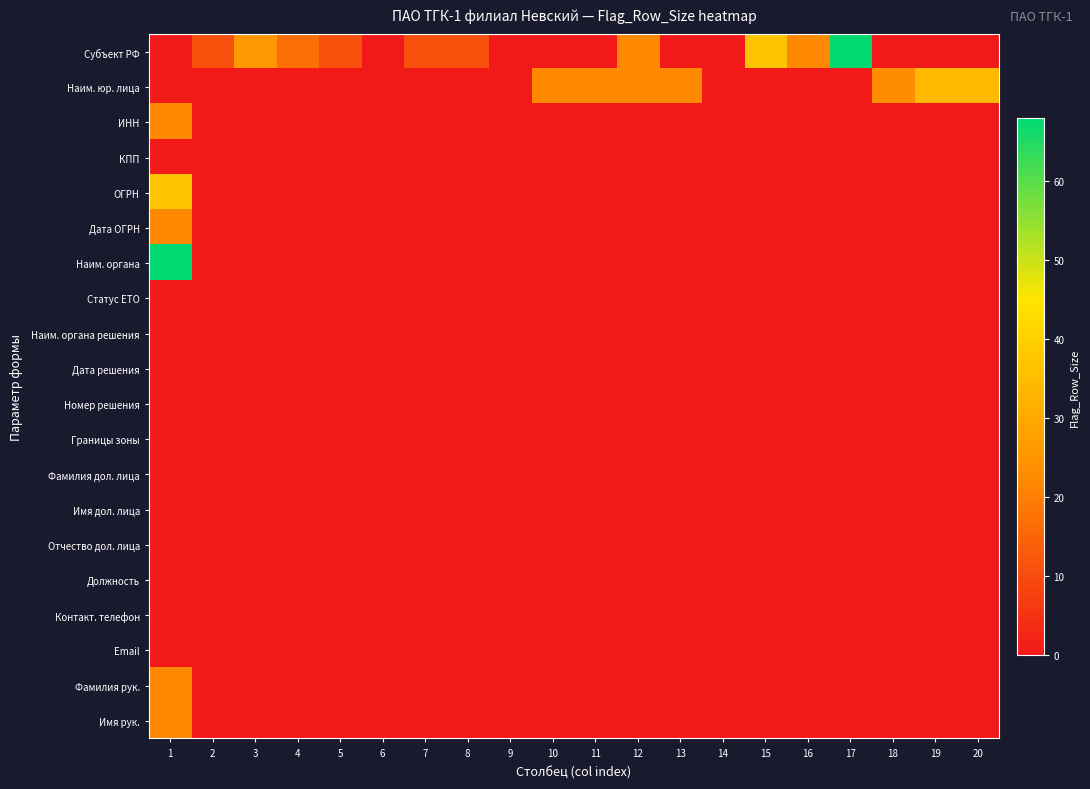

Reading left to right, transcribe all the data shown in this chart.

Субъект РФ: 1=0	2=11	3=26	4=17	5=11	6=0	7=11	8=11	9=0	10=0	11=0	12=22	13=0	14=0	15=37	16=22	17=68	18=0	19=0	20=0
Наим. юр. лица: 1=0	2=0	3=0	4=0	5=0	6=0	7=0	8=0	9=0	10=22	11=22	12=22	13=22	14=0	15=0	16=0	17=0	18=23	19=34	20=34
ИНН: 1=22	2=0	3=0	4=0	5=0	6=0	7=0	8=0	9=0	10=0	11=0	12=0	13=0	14=0	15=0	16=0	17=0	18=0	19=0	20=0
КПП: 1=0	2=0	3=0	4=0	5=0	6=0	7=0	8=0	9=0	10=0	11=0	12=0	13=0	14=0	15=0	16=0	17=0	18=0	19=0	20=0
ОГРН: 1=37	2=0	3=0	4=0	5=0	6=0	7=0	8=0	9=0	10=0	11=0	12=0	13=0	14=0	15=0	16=0	17=0	18=0	19=0	20=0
Дата ОГРН: 1=22	2=0	3=0	4=0	5=0	6=0	7=0	8=0	9=0	10=0	11=0	12=0	13=0	14=0	15=0	16=0	17=0	18=0	19=0	20=0
Наим. органа: 1=68	2=0	3=0	4=0	5=0	6=0	7=0	8=0	9=0	10=0	11=0	12=0	13=0	14=0	15=0	16=0	17=0	18=0	19=0	20=0
Статус ЕТО: 1=0	2=0	3=0	4=0	5=0	6=0	7=0	8=0	9=0	10=0	11=0	12=0	13=0	14=0	15=0	16=0	17=0	18=0	19=0	20=0
Наим. органа решения: 1=0	2=0	3=0	4=0	5=0	6=0	7=0	8=0	9=0	10=0	11=0	12=0	13=0	14=0	15=0	16=0	17=0	18=0	19=0	20=0
Дата решения: 1=0	2=0	3=0	4=0	5=0	6=0	7=0	8=0	9=0	10=0	11=0	12=0	13=0	14=0	15=0	16=0	17=0	18=0	19=0	20=0
Номер решения: 1=0	2=0	3=0	4=0	5=0	6=0	7=0	8=0	9=0	10=0	11=0	12=0	13=0	14=0	15=0	16=0	17=0	18=0	19=0	20=0
Границы зоны: 1=0	2=0	3=0	4=0	5=0	6=0	7=0	8=0	9=0	10=0	11=0	12=0	13=0	14=0	15=0	16=0	17=0	18=0	19=0	20=0
Фамилия дол. лица: 1=0	2=0	3=0	4=0	5=0	6=0	7=0	8=0	9=0	10=0	11=0	12=0	13=0	14=0	15=0	16=0	17=0	18=0	19=0	20=0
Имя дол. лица: 1=0	2=0	3=0	4=0	5=0	6=0	7=0	8=0	9=0	10=0	11=0	12=0	13=0	14=0	15=0	16=0	17=0	18=0	19=0	20=0
Отчество дол. лица: 1=0	2=0	3=0	4=0	5=0	6=0	7=0	8=0	9=0	10=0	11=0	12=0	13=0	14=0	15=0	16=0	17=0	18=0	19=0	20=0
Должность: 1=0	2=0	3=0	4=0	5=0	6=0	7=0	8=0	9=0	10=0	11=0	12=0	13=0	14=0	15=0	16=0	17=0	18=0	19=0	20=0
Контакт. телефон: 1=0	2=0	3=0	4=0	5=0	6=0	7=0	8=0	9=0	10=0	11=0	12=0	13=0	14=0	15=0	16=0	17=0	18=0	19=0	20=0
Email: 1=0	2=0	3=0	4=0	5=0	6=0	7=0	8=0	9=0	10=0	11=0	12=0	13=0	14=0	15=0	16=0	17=0	18=0	19=0	20=0
Фамилия рук.: 1=22	2=0	3=0	4=0	5=0	6=0	7=0	8=0	9=0	10=0	11=0	12=0	13=0	14=0	15=0	16=0	17=0	18=0	19=0	20=0
Имя рук.: 1=22	2=0	3=0	4=0	5=0	6=0	7=0	8=0	9=0	10=0	11=0	12=0	13=0	14=0	15=0	16=0	17=0	18=0	19=0	20=0